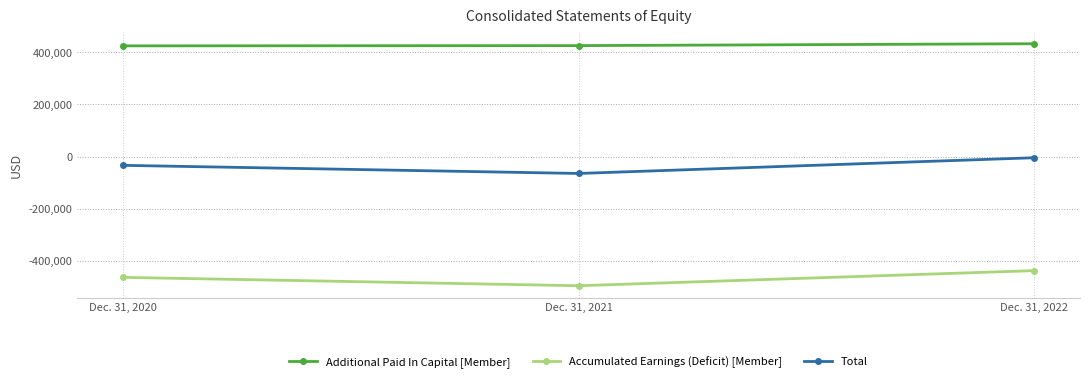

What is the difference between the Additional Paid In Capital [Member] values at Dec. 31, 2021 and Dec. 31, 2020?

962